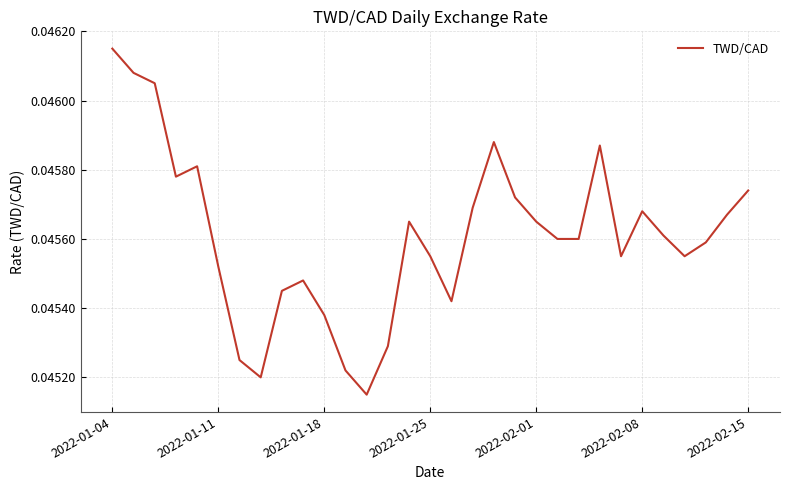

Where is the data nearest to the value 0?

12